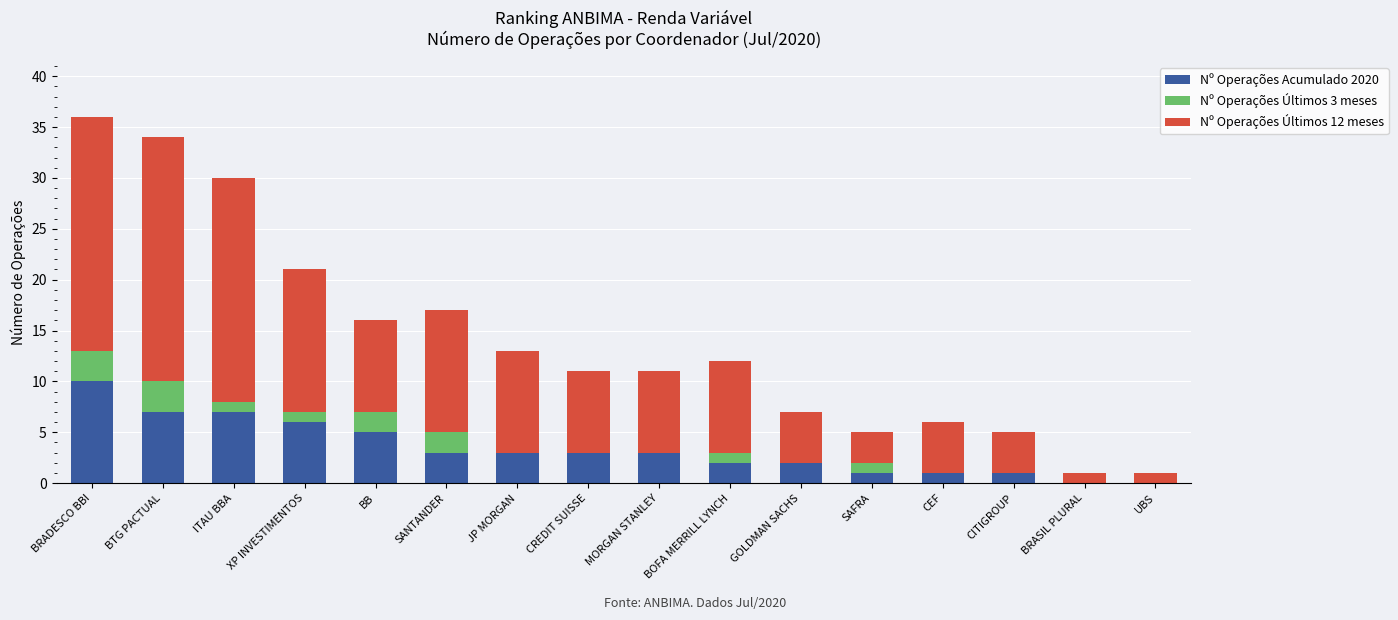

What are all the series names shown in the legend?

Nº Operações Acumulado 2020, Nº Operações Últimos 3 meses, Nº Operações Últimos 12 meses